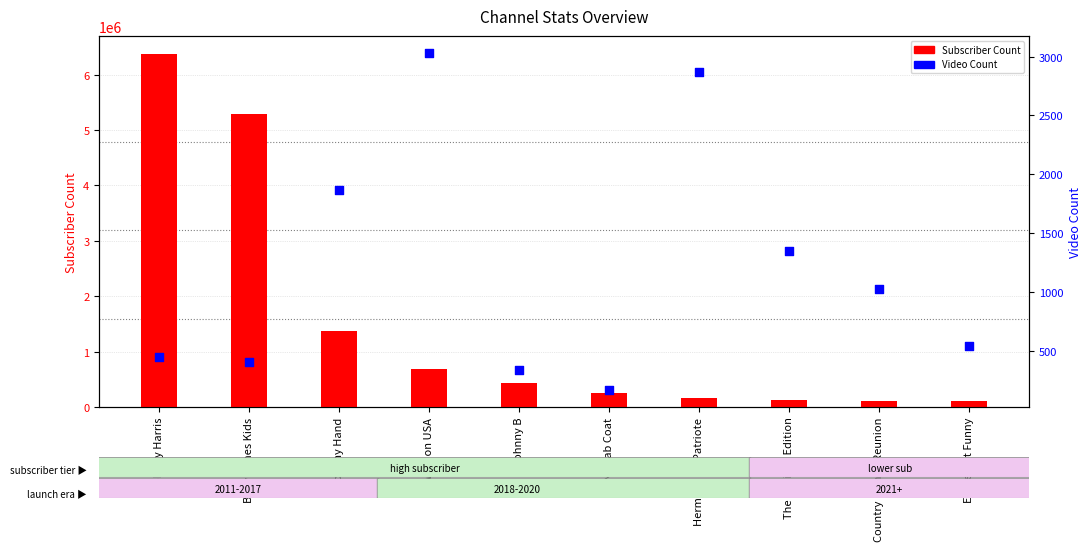

Which series contains the lowest Y value?

Video Count